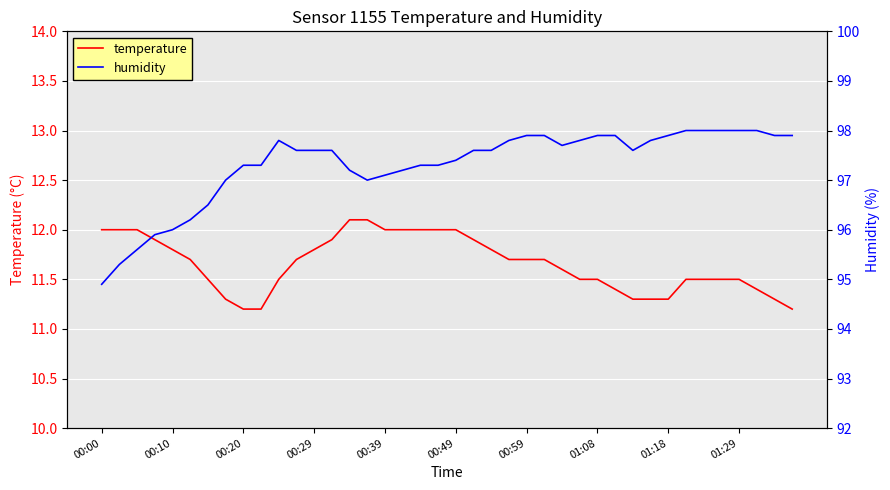

True or false: temperature has more than 2 points higher than both neighbors.

False